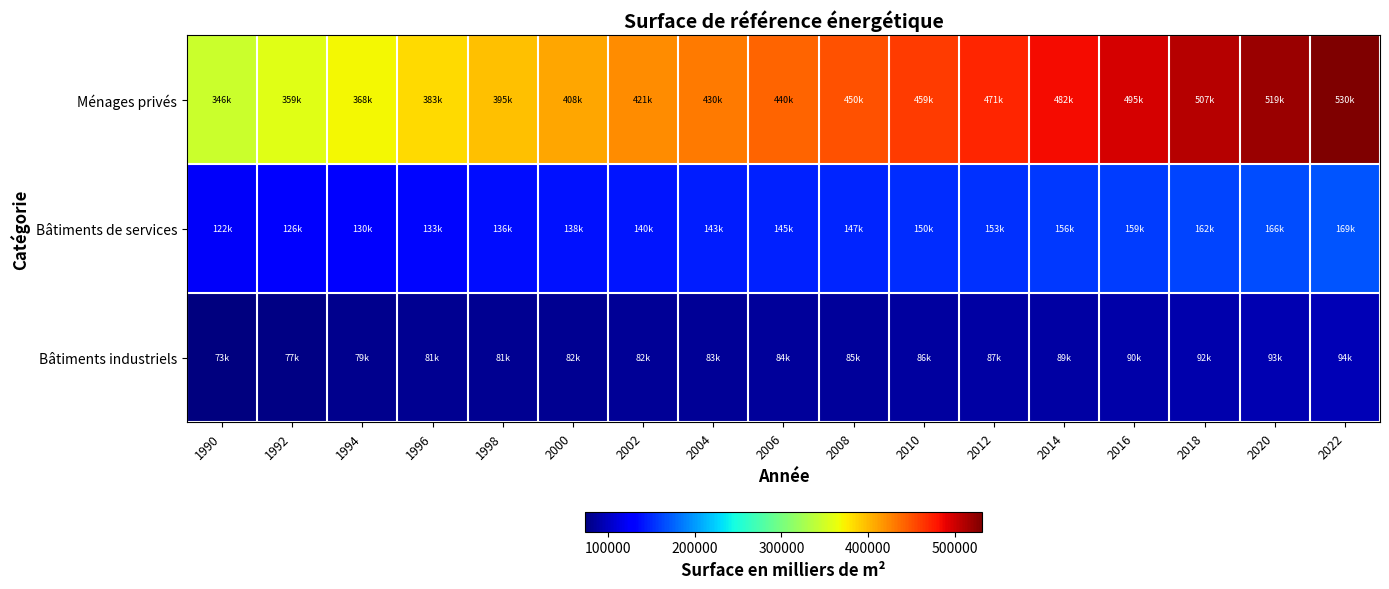

Reading left to right, extract all data points from this chart.

Ménages privés: 1990=346279	1992=359000	1994=368686	1996=383063	1998=395413	2000=408893	2002=421272	2004=430746	2006=440258	2008=450107	2010=459908	2012=471165	2014=482929	2016=495250	2018=507836	2020=519899	2022=530979
Bâtiments de services: 1990=122985	1992=126974	1994=130531	1996=133837	1998=136337	2000=138564	2002=140907	2004=143502	2006=145712	2008=147999	2010=150471	2012=153150	2014=156088	2016=159254	2018=162609	2020=166141	2022=169421
Bâtiments industriels: 1990=73505	1992=77064	1994=79420	1996=81084	1998=81693	2000=82230	2002=82959	2004=83690	2006=84406	2008=85507	2010=86723	2012=87835	2014=89156	2016=90544	2018=92049	2020=93539	2022=94971